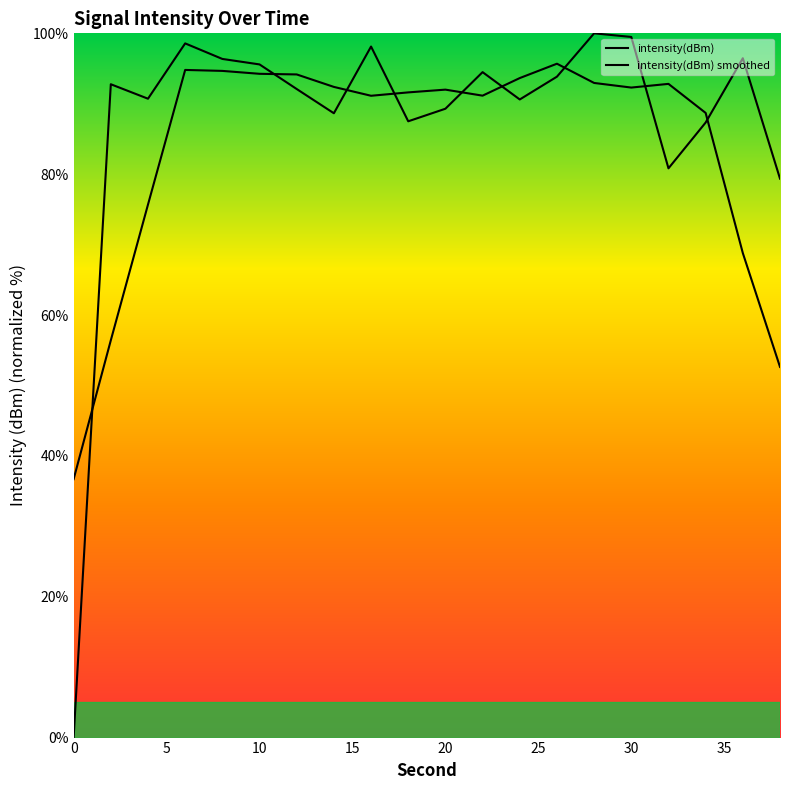

How many lines are shown in the chart?

2